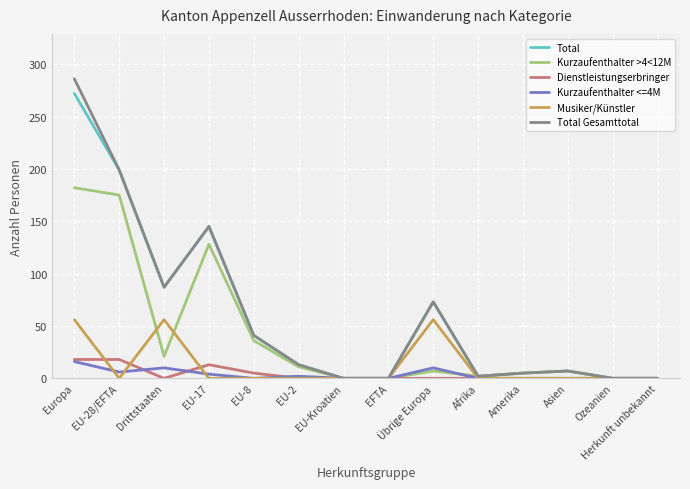

True or false: Total has a value of 87 at Drittstaaten.

True